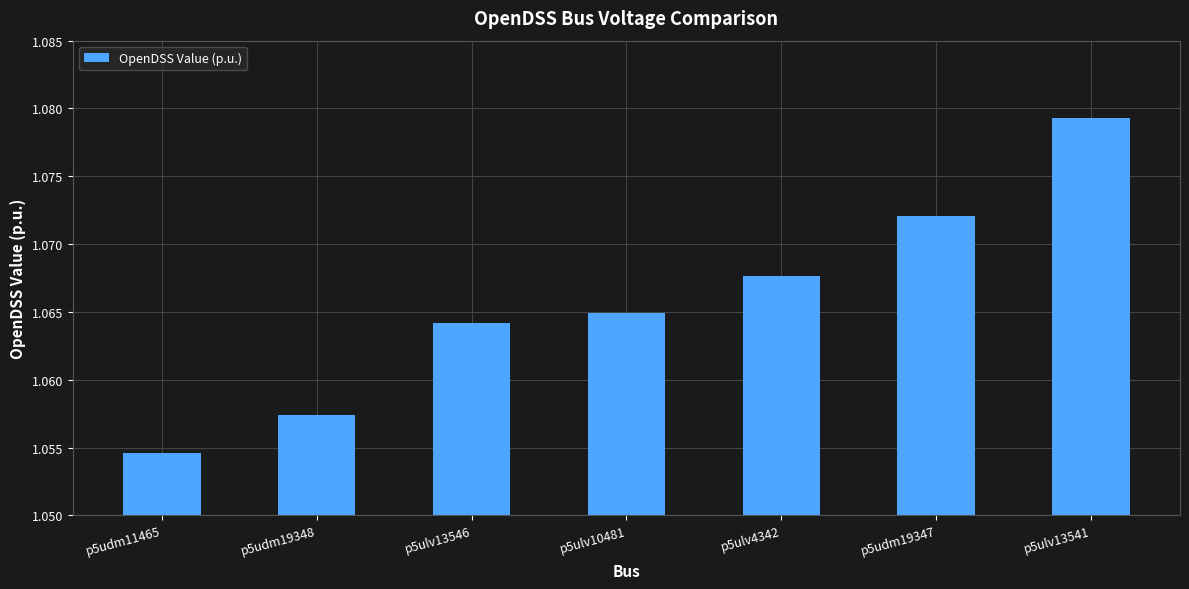

How many categories are shown in the chart?

7